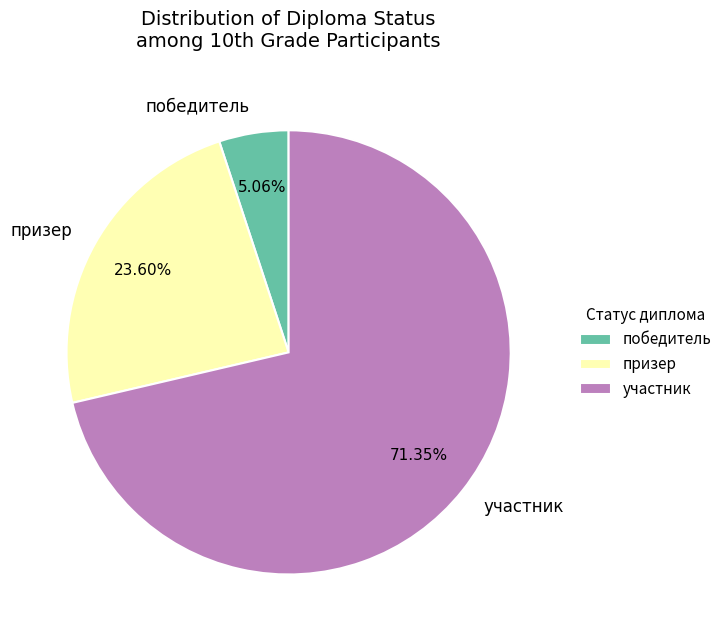

To the nearest percent, what is the combined percentage of призер and участник?

95%